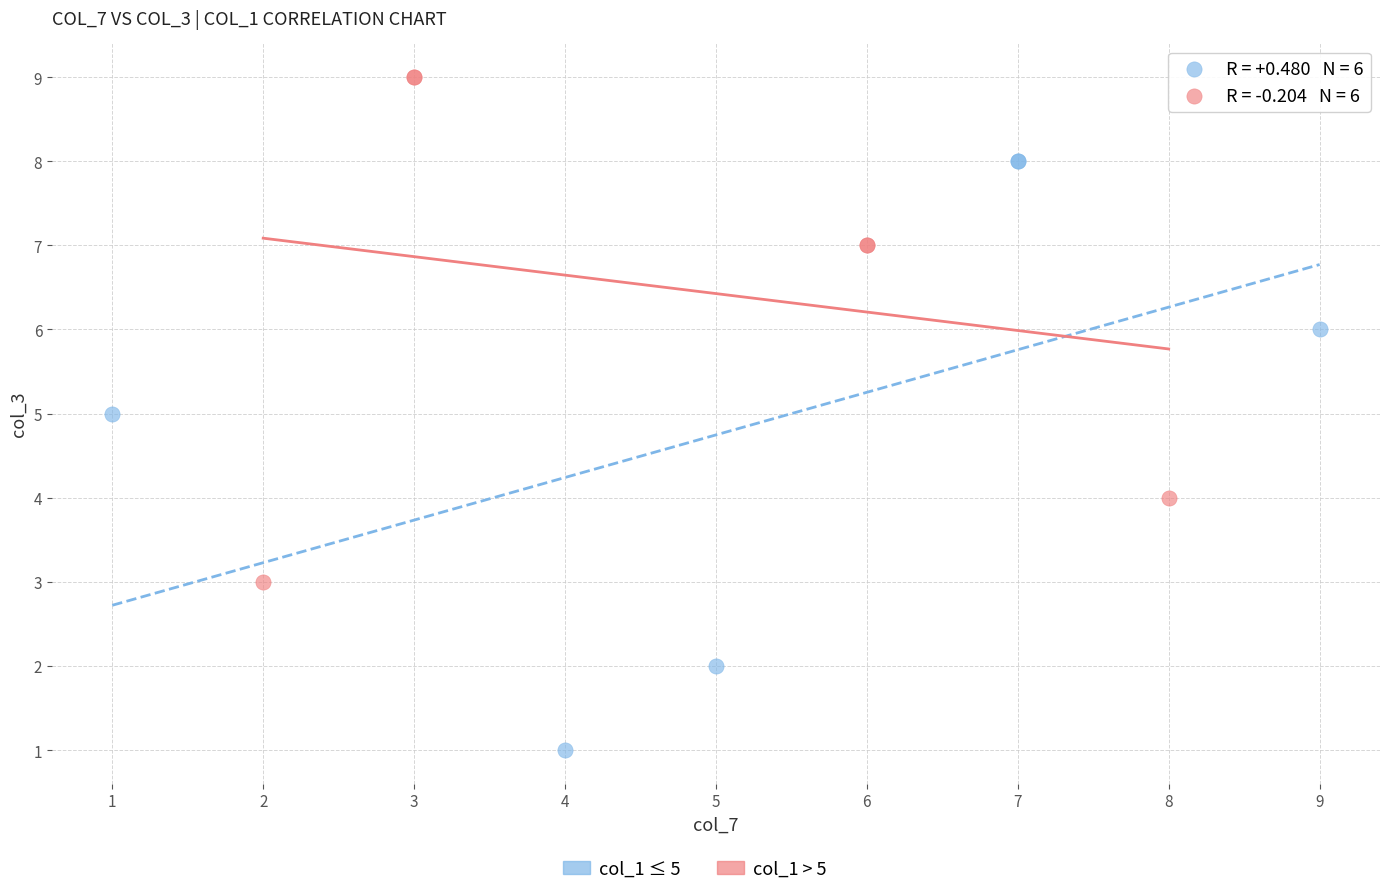

Which series reaches the minimum Y coordinate?

col_1 ≤ 5